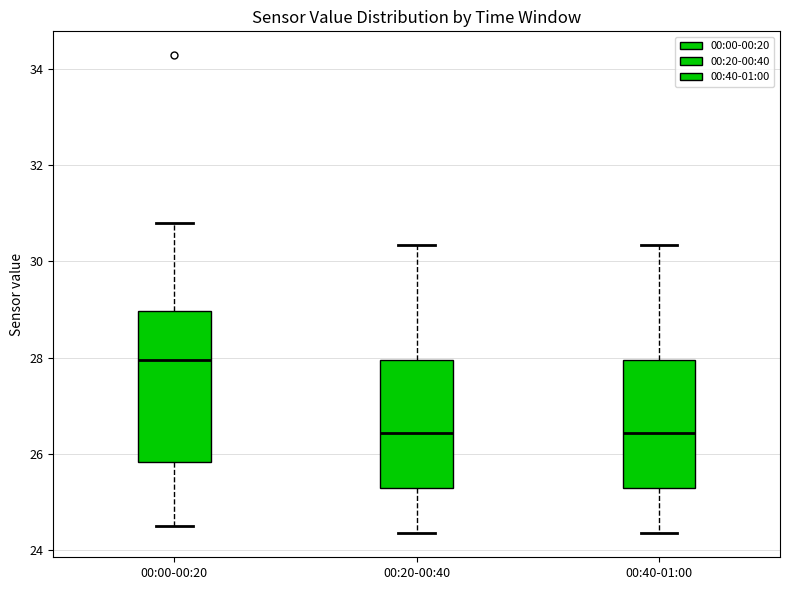

Where does the upper whisker of the box for 00:40-01:00 end on the y-axis? The values are not printed on the chart, so give them approximately, as read against the axis.

30.4